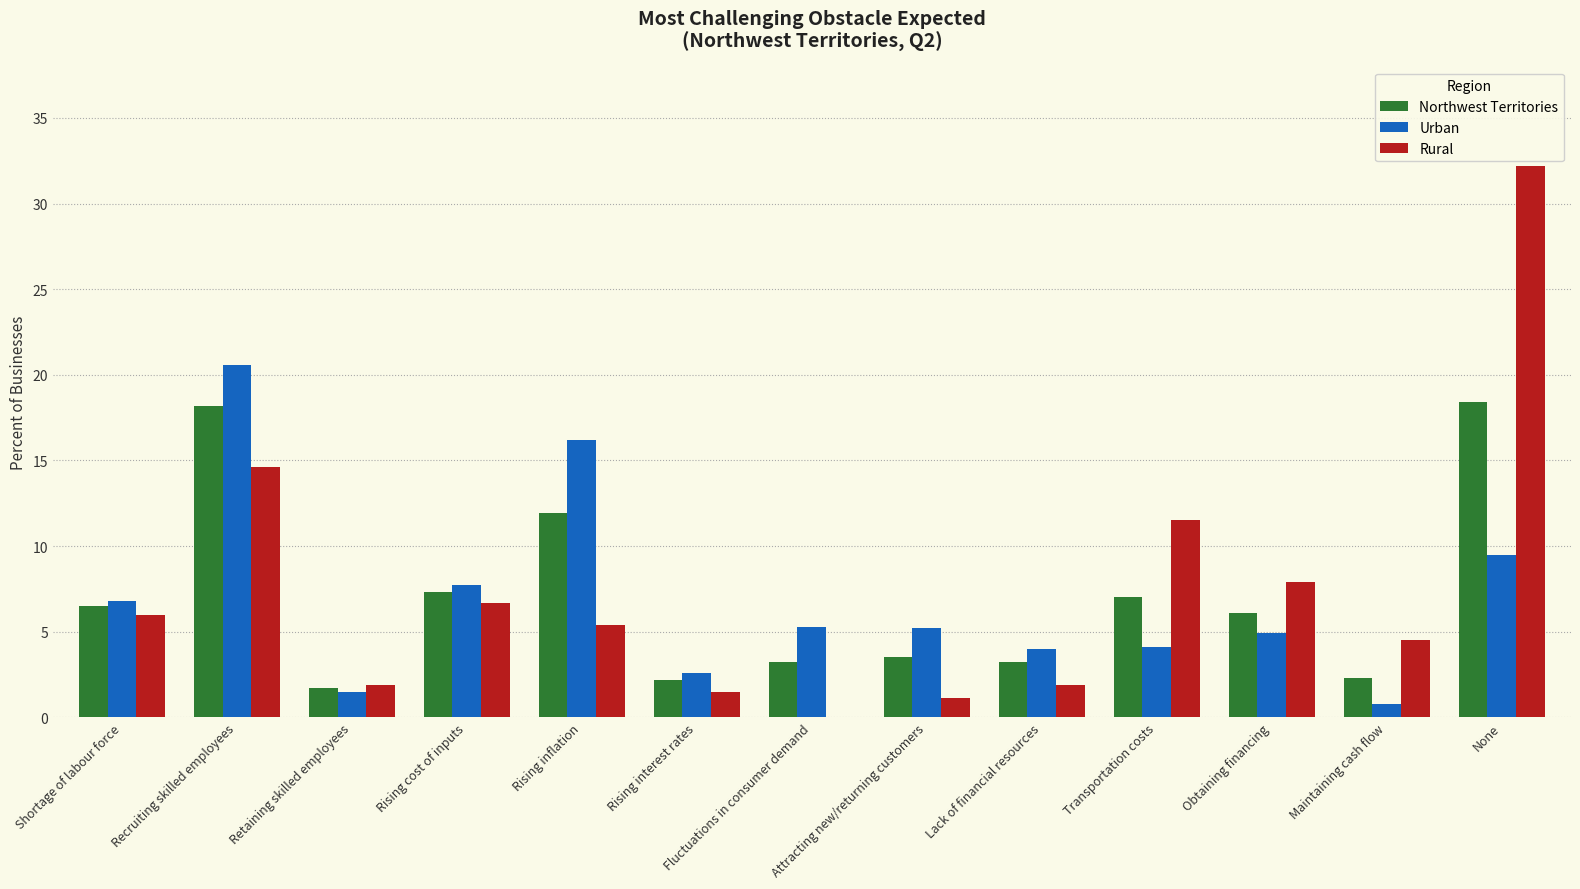

Is the value of Rural at Maintaining cash flow greater than the value of Northwest Territories at None?

No